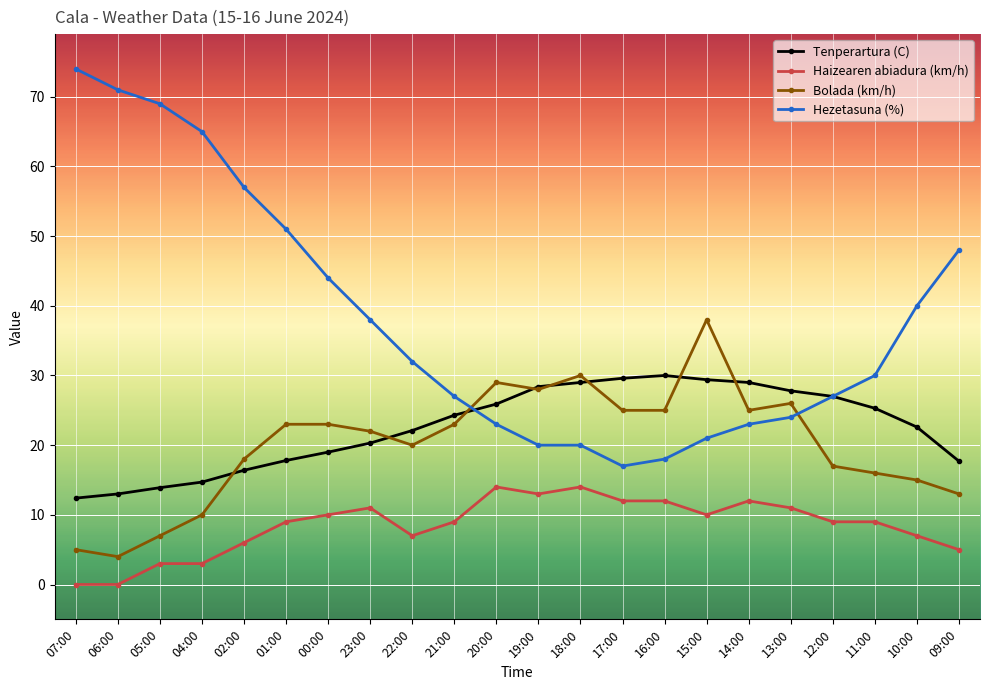

Rank the series by their maximum value, from lowest to highest.

Haizearen abiadura (km/h), Tenperartura (C), Bolada (km/h), Hezetasuna (%)